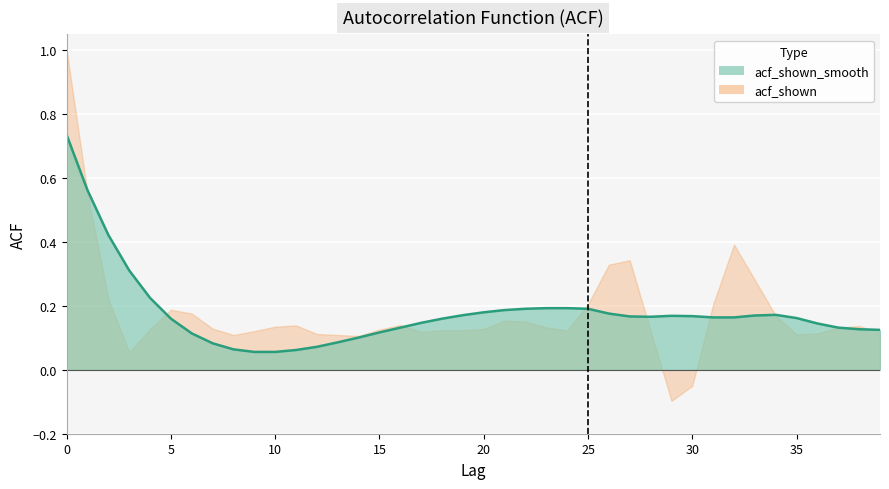

The value at 1 is 0.6. True or false?

True